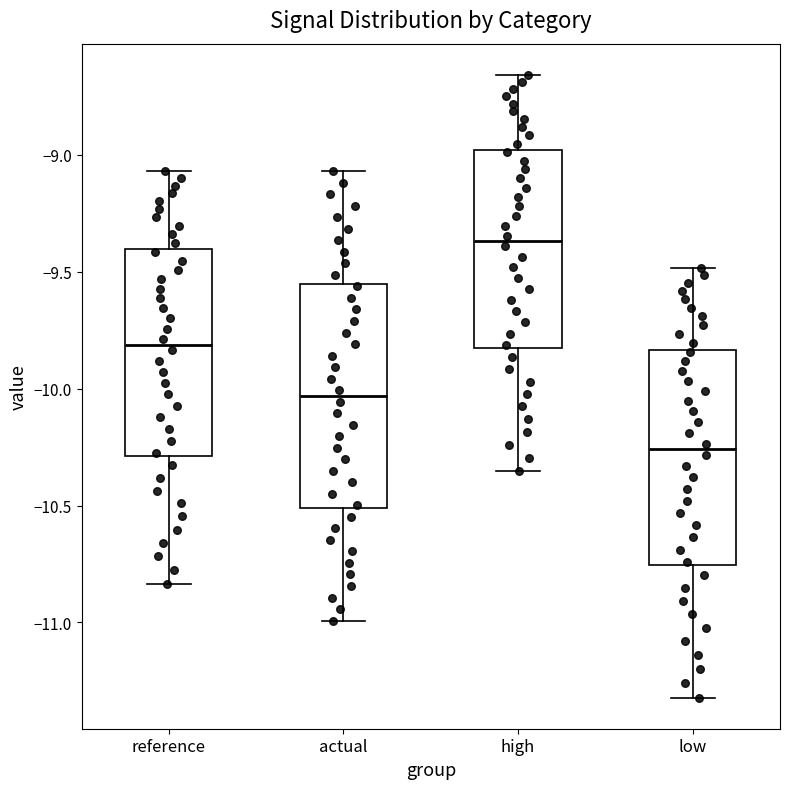

Which box's median line is the lowest?

low